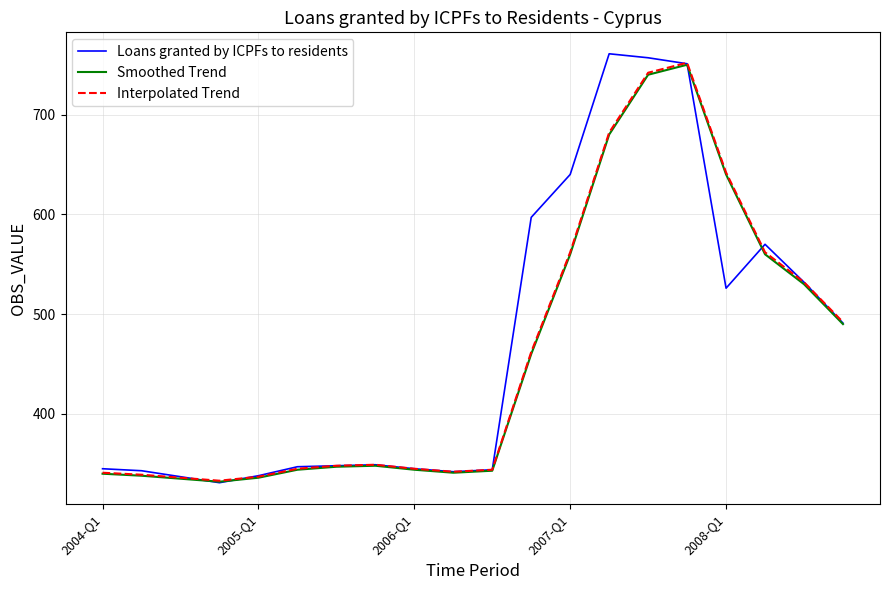

What is the greatest value displayed?

761